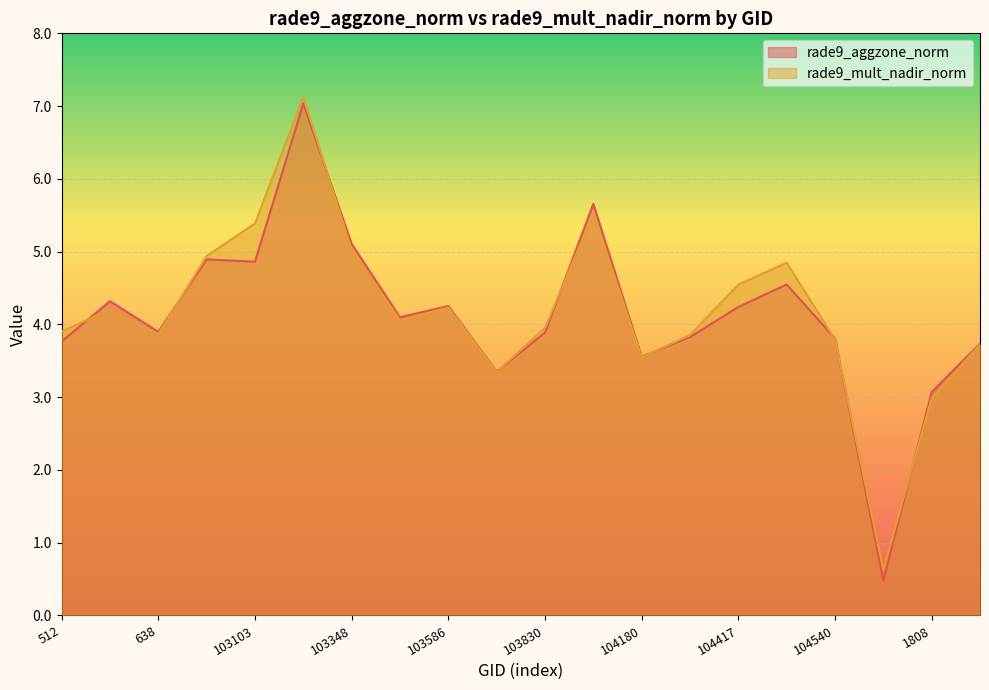

Read the rade9_aggzone_norm value at 1808.

3.1